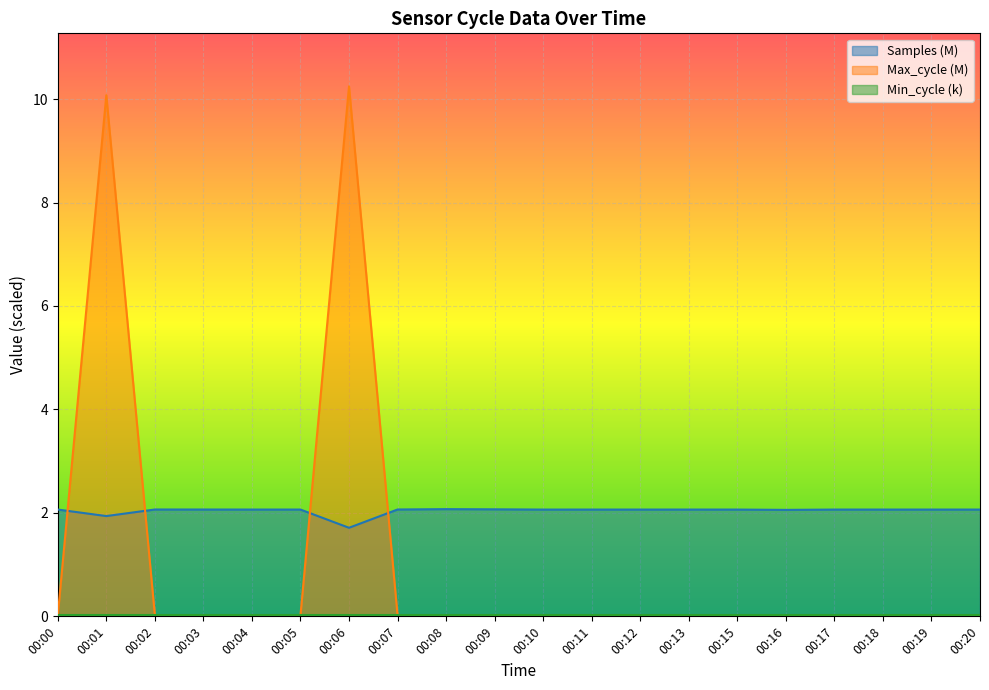

What is the sum of all Samples values?

40.8